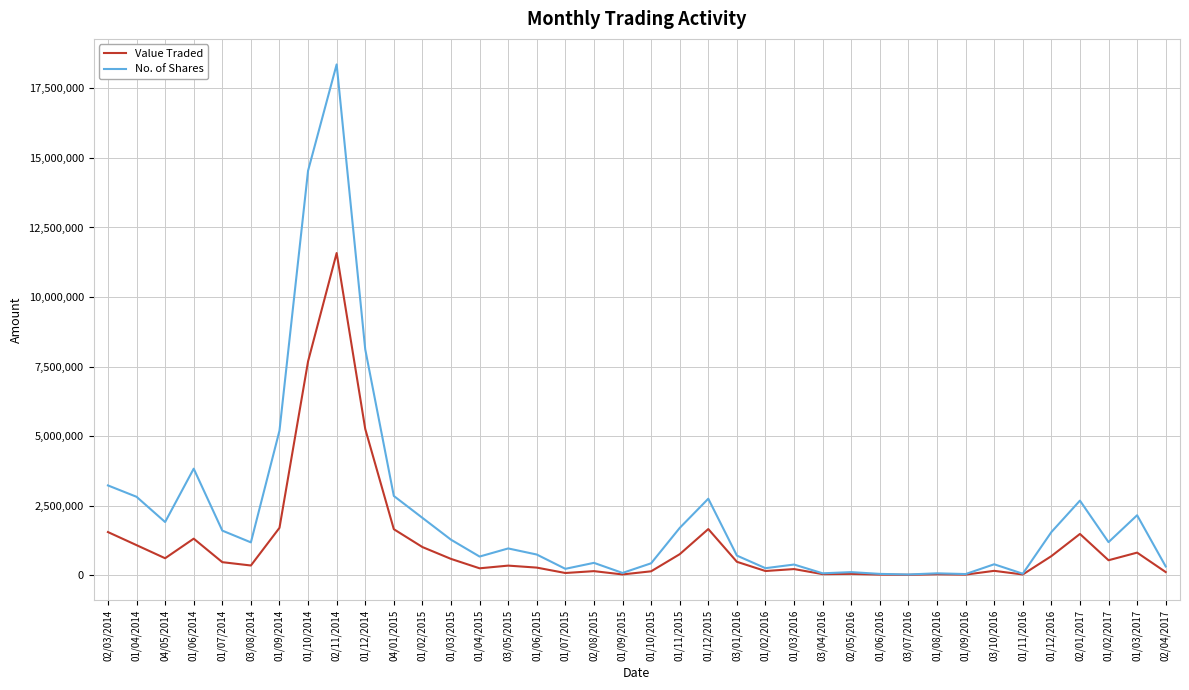

What is the minimum value for No. of Shares?

20575